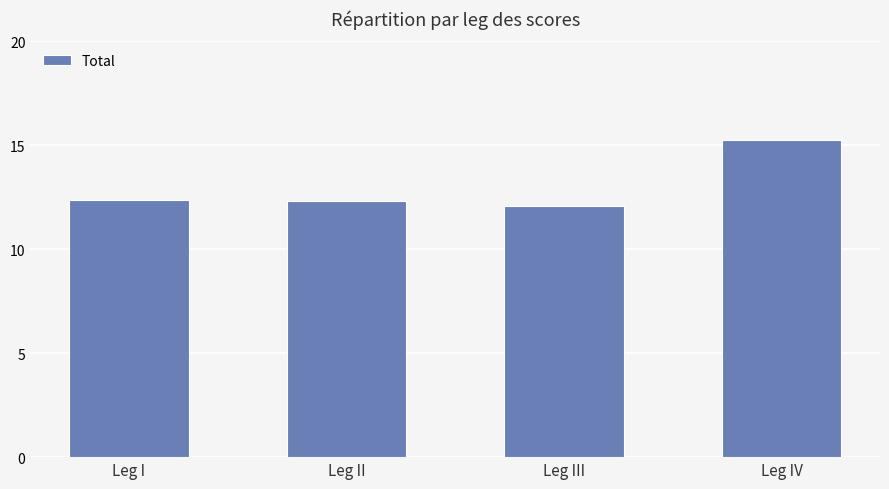

What is the average value?

13.0